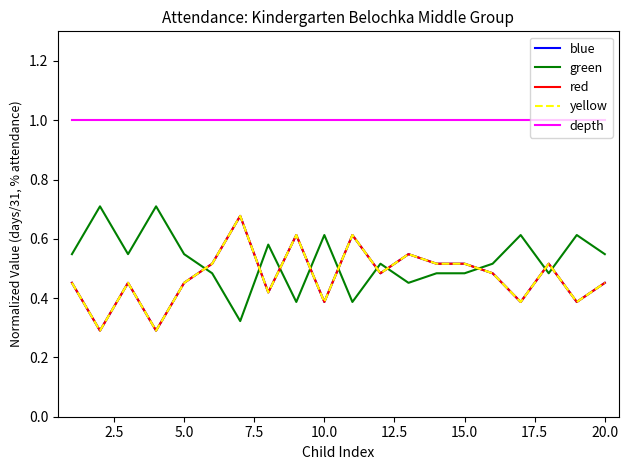

Does the chart have visible grid lines?

No